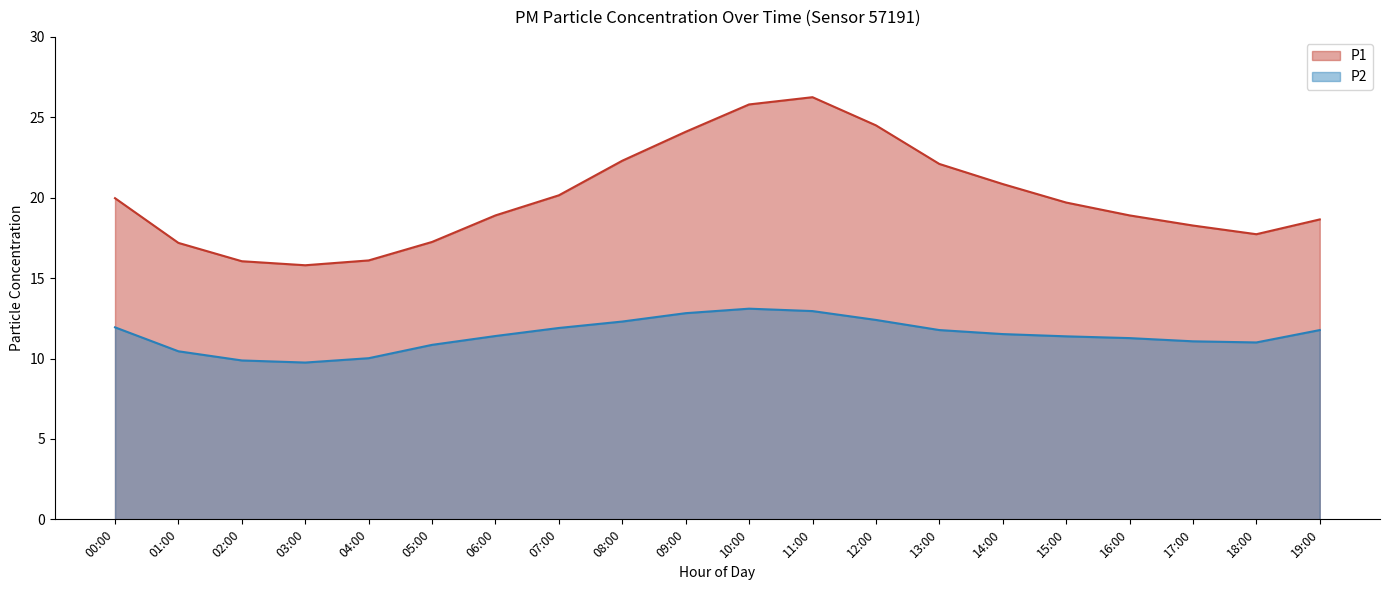

What value does the P2 series have at 06:00?

11.4